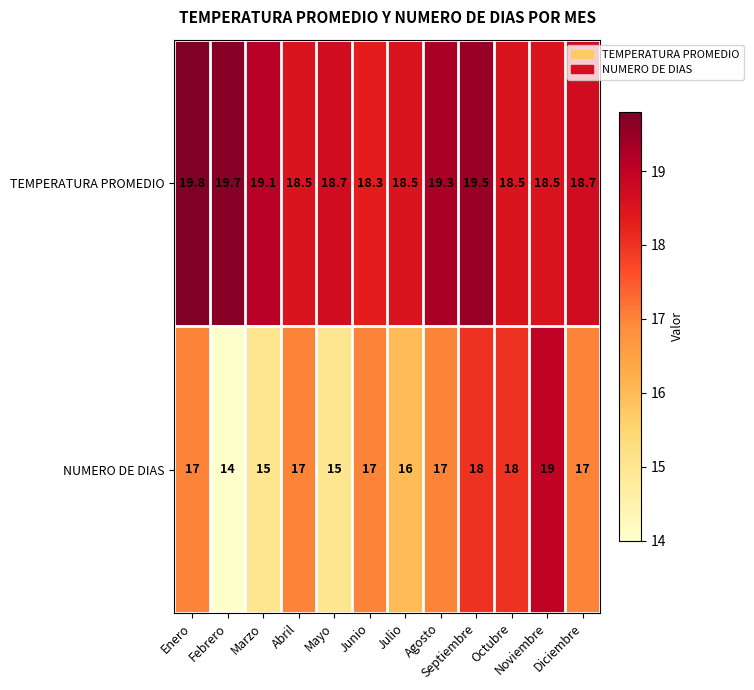

What is the sum of all TEMPERATURA PROMEDIO values?

227.1